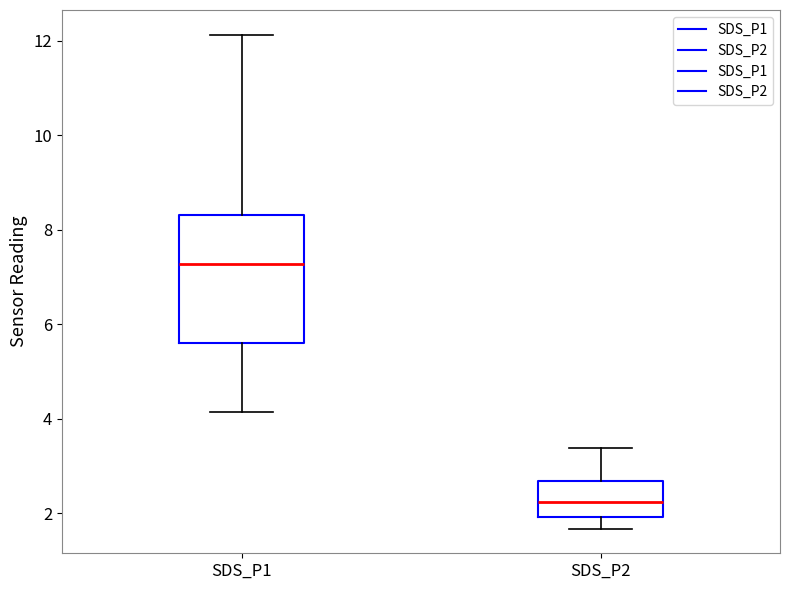

Which box has the lowest median line?

SDS_P2